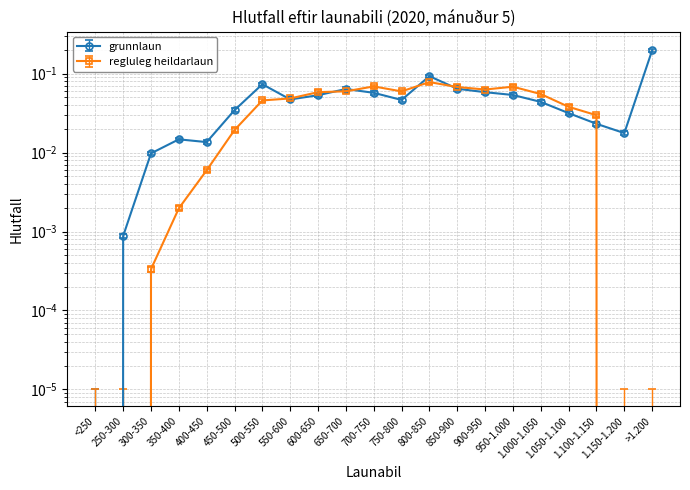

What is the label of the 18th point from the right?

350-400